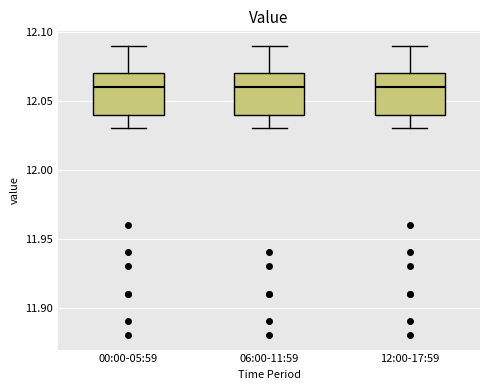

Reading left to right, read every box against the y-axis: the position of its median line, the range the box covers, and the ends of its whiskers. The values are not printed on the chart, so give them approximately, as read against the axis.

00:00-05:59: median 12.06, box 12.04 to 12.07, whiskers 12.03 to 12.09
06:00-11:59: median 12.06, box 12.04 to 12.07, whiskers 12.03 to 12.09
12:00-17:59: median 12.06, box 12.04 to 12.07, whiskers 12.03 to 12.09